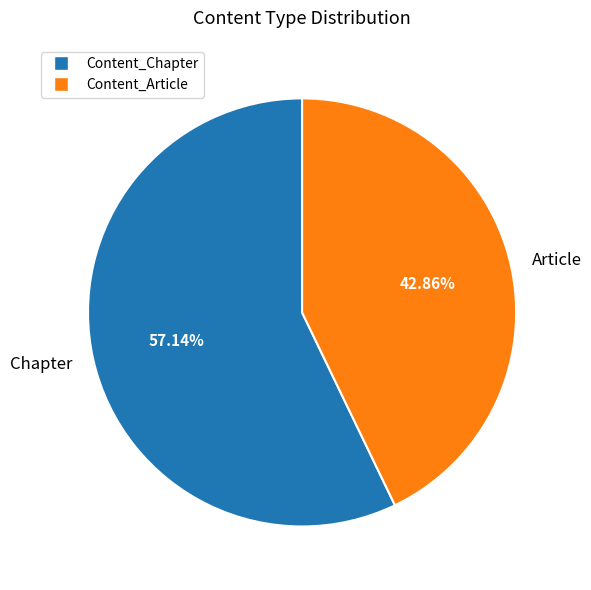

How many segments does this pie chart have?

2